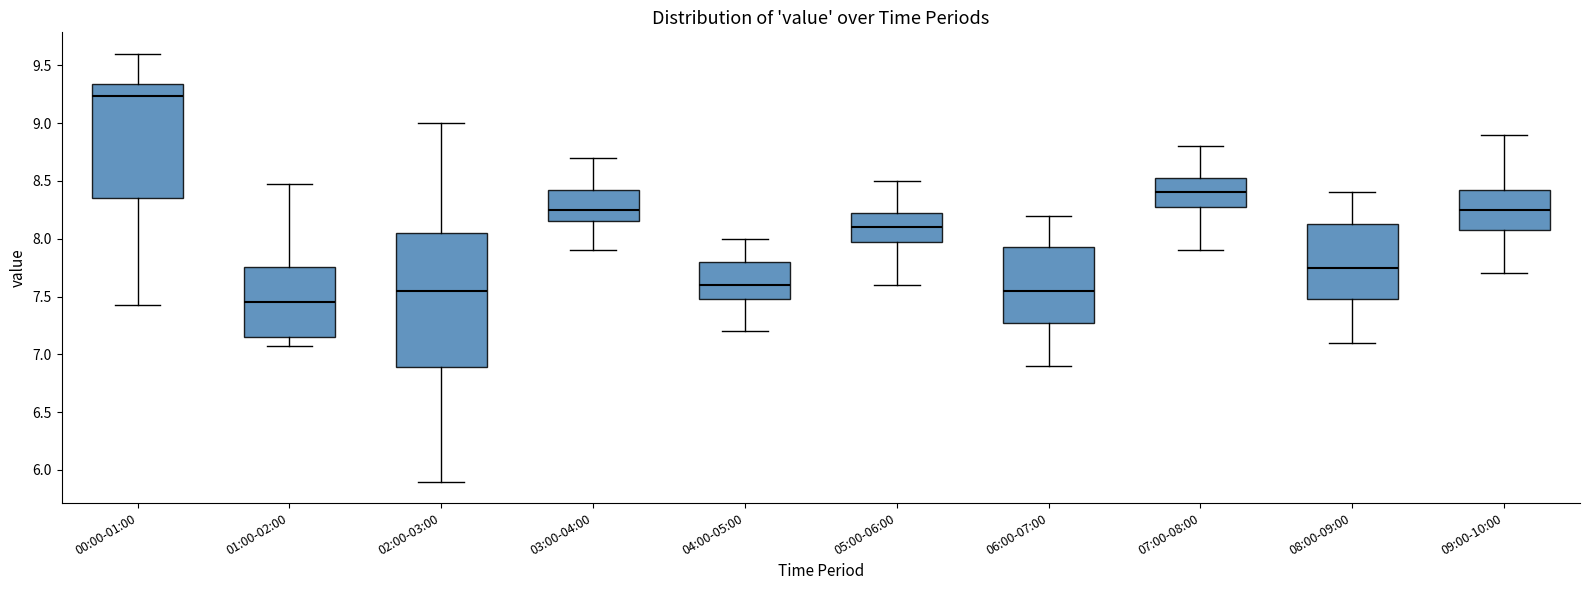

Reading left to right, transcribe this box plot: for each box, give where its median line is, the range the box spans, and where its two whiskers end, as read against the y-axis. The values are not printed on the chart, so give them approximately, as read against the axis.

00:00-01:00: median 9.25, box 8.35 to 9.35, whiskers 7.45 to 9.60
01:00-02:00: median 7.45, box 7.15 to 7.75, whiskers 7.05 to 8.45
02:00-03:00: median 7.55, box 6.90 to 8.05, whiskers 5.90 to 9.00
03:00-04:00: median 8.25, box 8.15 to 8.45, whiskers 7.90 to 8.70
04:00-05:00: median 7.60, box 7.50 to 7.80, whiskers 7.20 to 8.00
05:00-06:00: median 8.10, box 8.00 to 8.25, whiskers 7.60 to 8.50
06:00-07:00: median 7.55, box 7.30 to 7.95, whiskers 6.90 to 8.20
07:00-08:00: median 8.40, box 8.30 to 8.55, whiskers 7.90 to 8.80
08:00-09:00: median 7.75, box 7.50 to 8.15, whiskers 7.10 to 8.40
09:00-10:00: median 8.25, box 8.10 to 8.45, whiskers 7.70 to 8.90